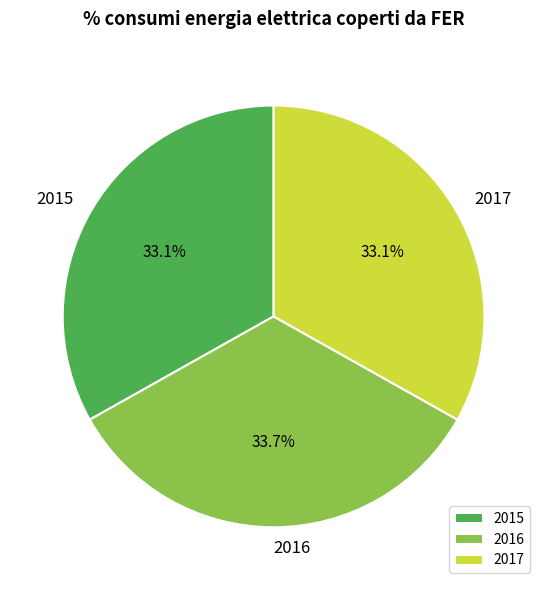

What is the total percentage of 2017 and 2015?

66.3%